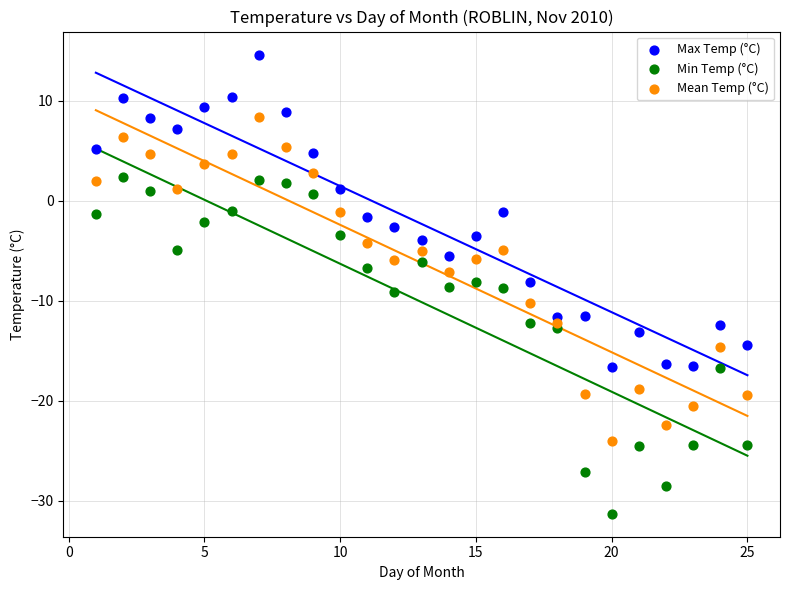

Which series reaches the maximum Y coordinate?

Max Temp (°C)